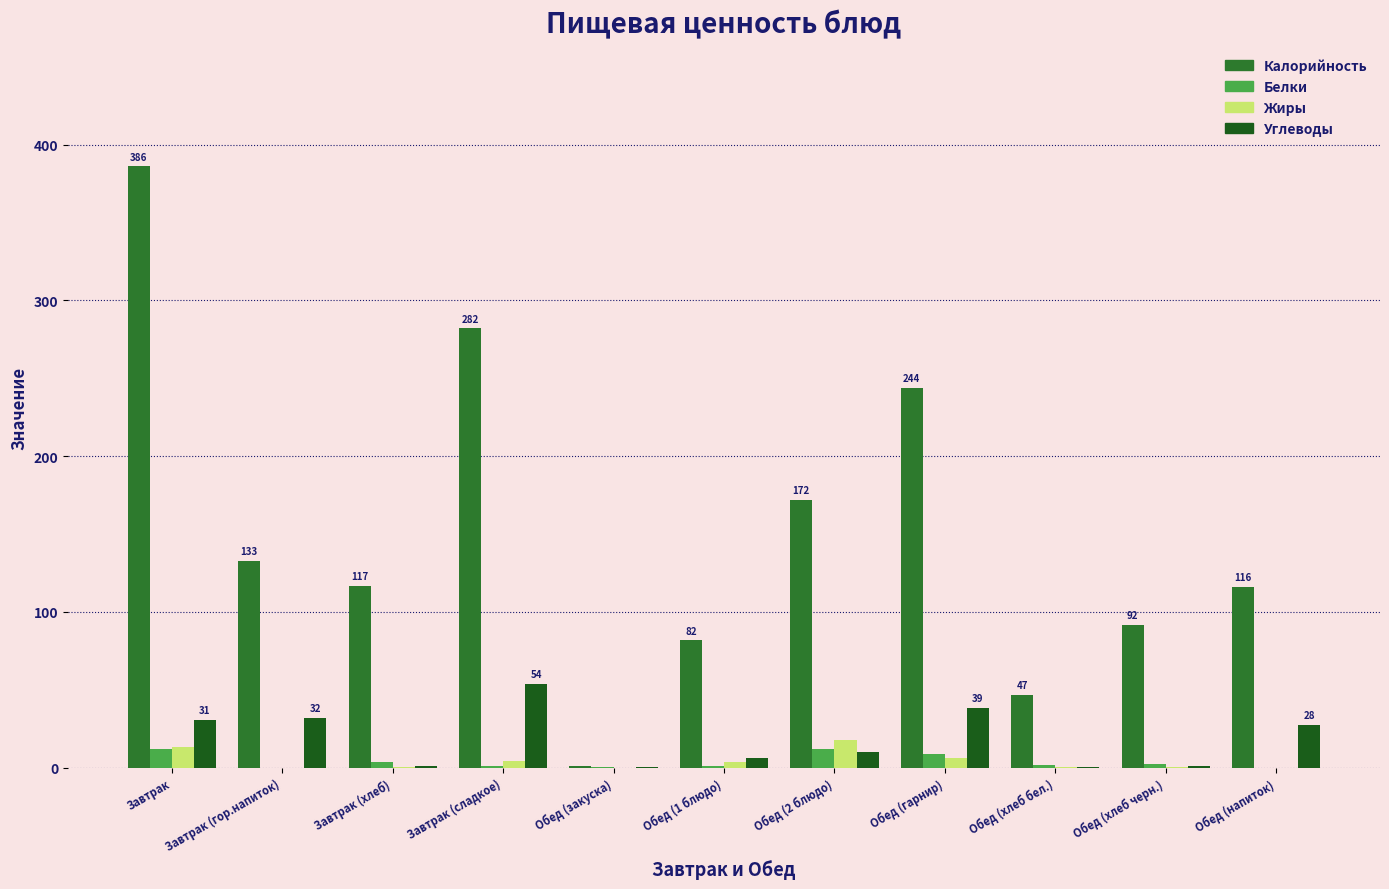

At which label is Жиры closest to 8?

Обед (гарнир)